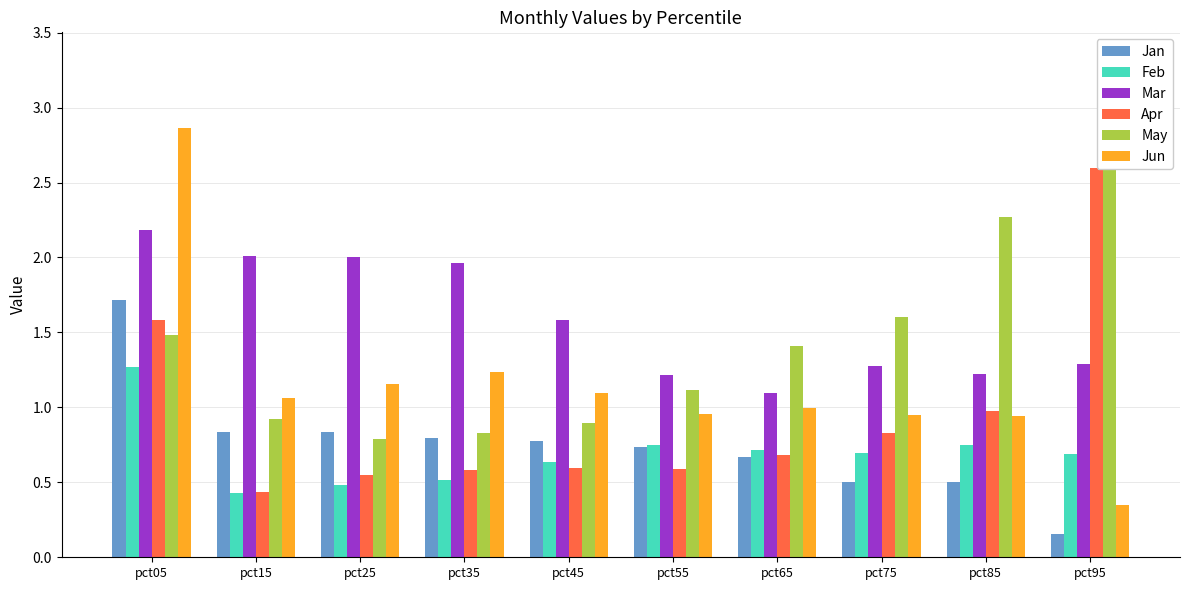

True or false: Jun has a value of 1.0 at pct65.

True